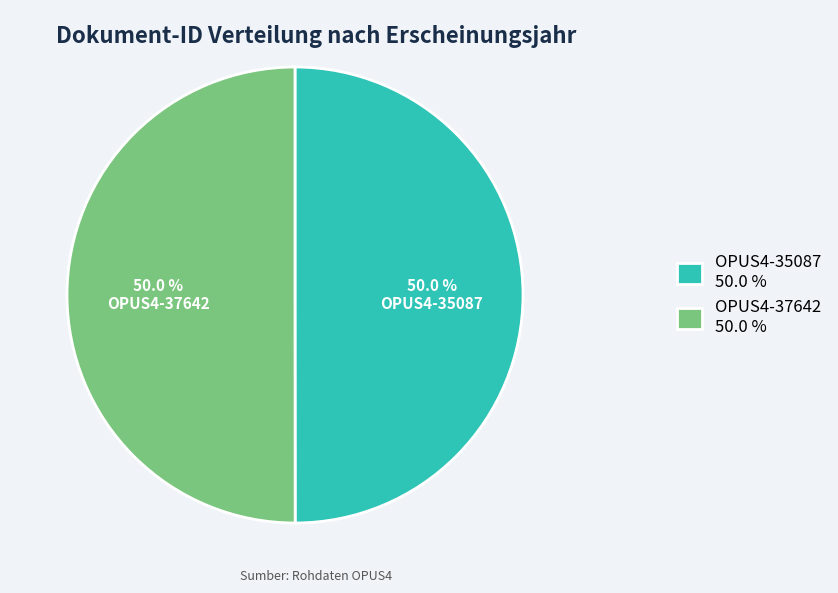

Approximately how many times larger is the value at OPUS4-37642 compared to OPUS4-35087?

1.0